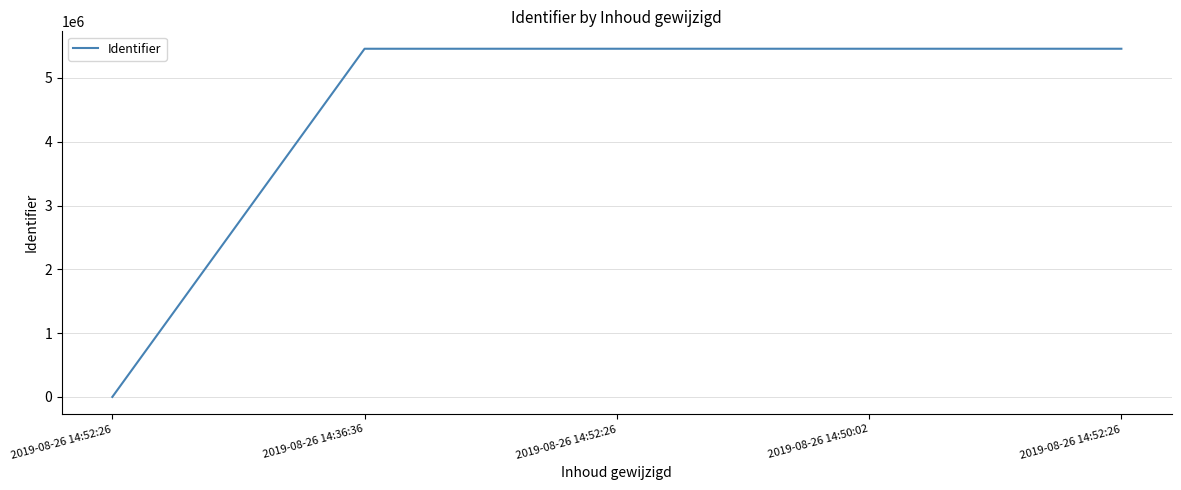

How many distinct data groups are displayed?

1